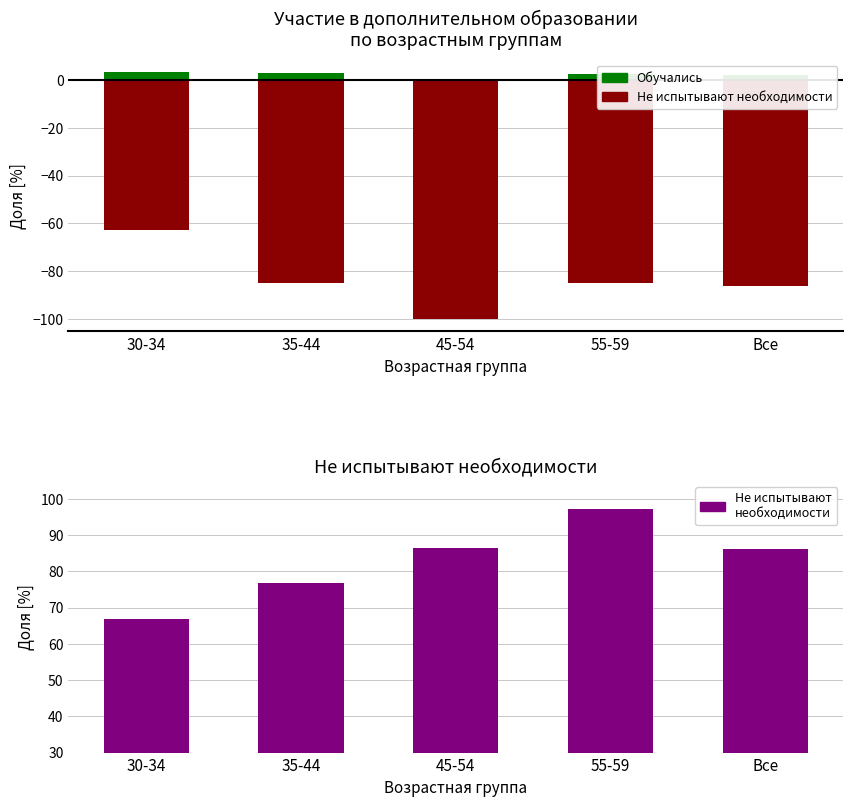

At 35-44, list the series in order from largest to smallest.

Не испытывают необходимости, Обучались